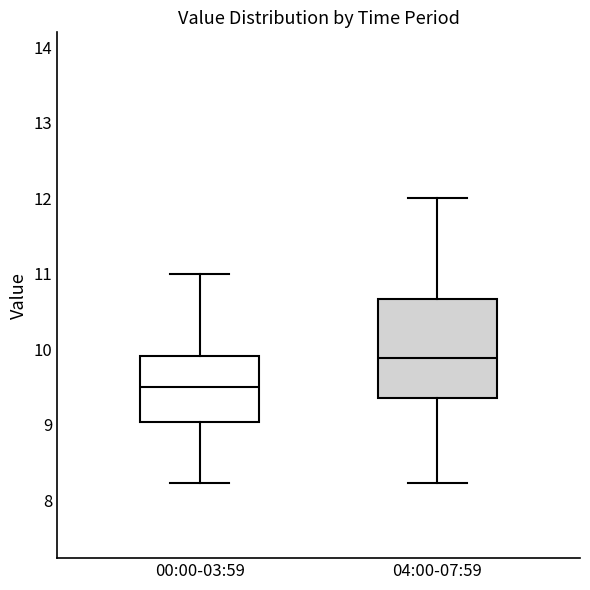

Where is the upper edge of the box for 00:00-03:59 on the y-axis? The values are not printed on the chart, so give them approximately, as read against the axis.

9.9